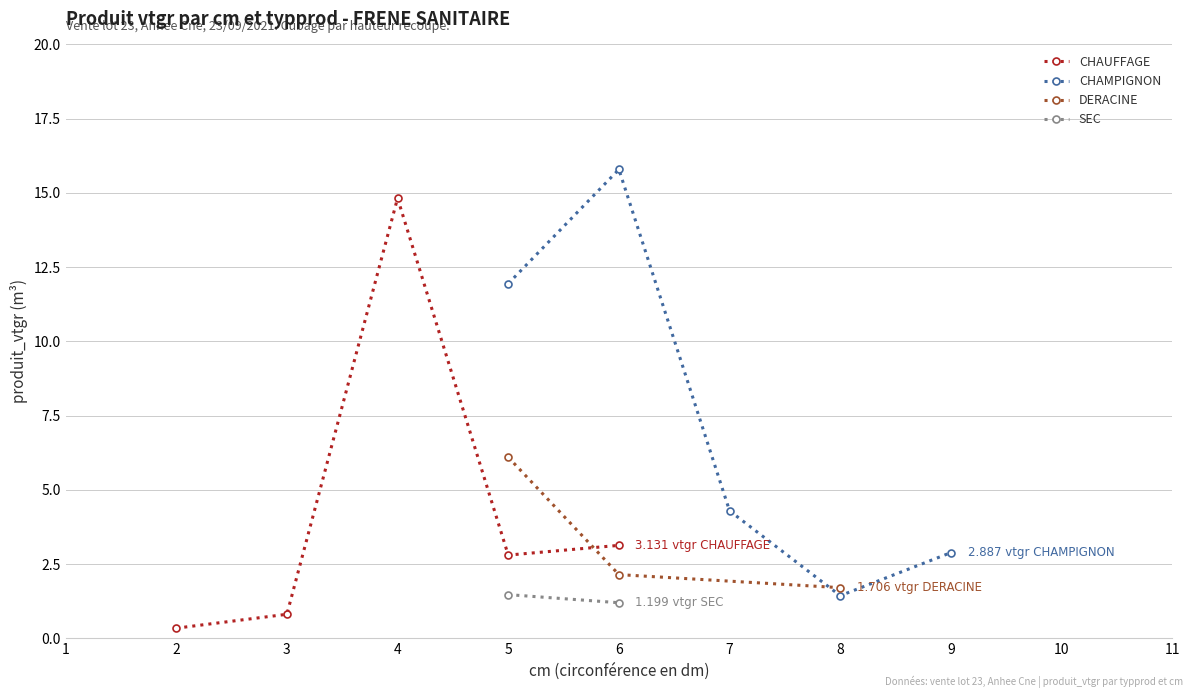

In CHAUFFAGE, how many points are higher than both neighbors (excluding endpoints)?

1